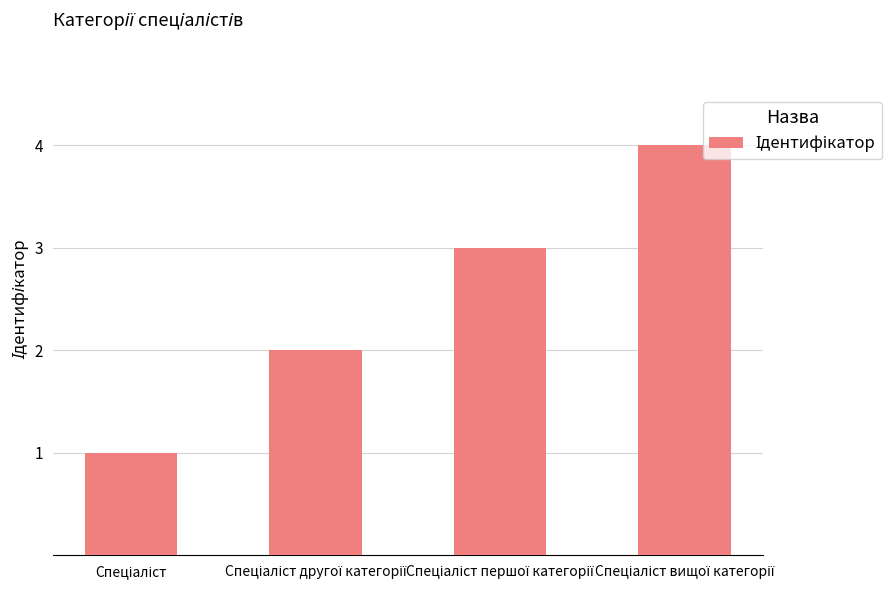

What is the sum of all values?

10